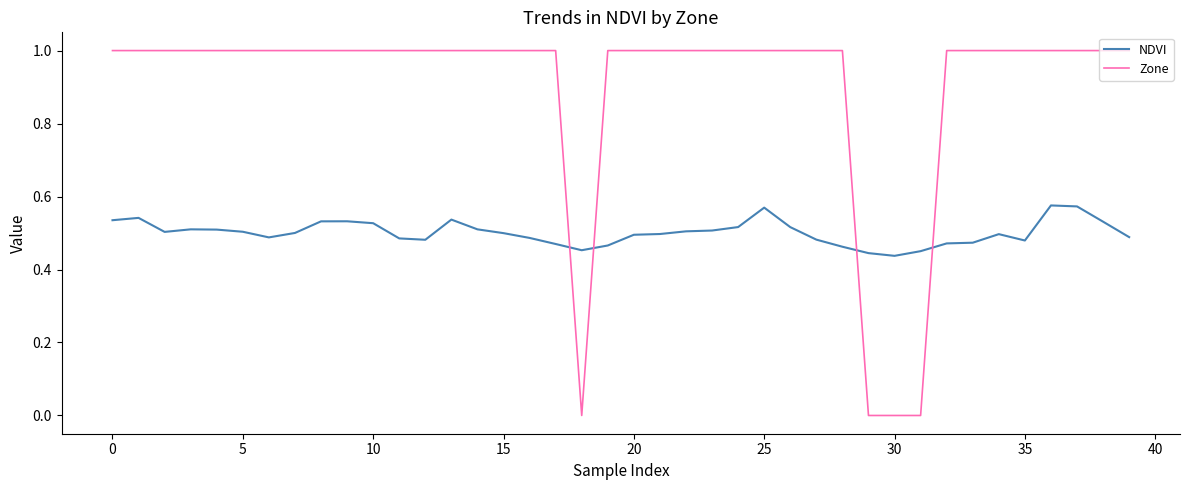

Which series ends up on top after the final intersection of Zone and NDVI?

Zone